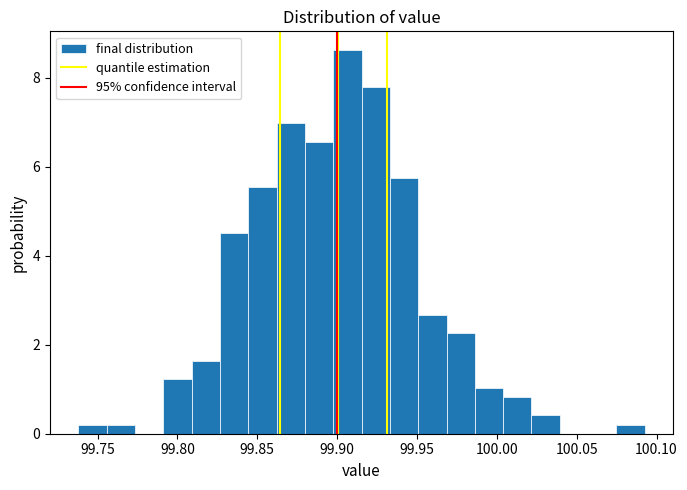

Around what value on the x-axis is the tallest bar? Give the approximate position of its centre, as read against the axis.

99.905